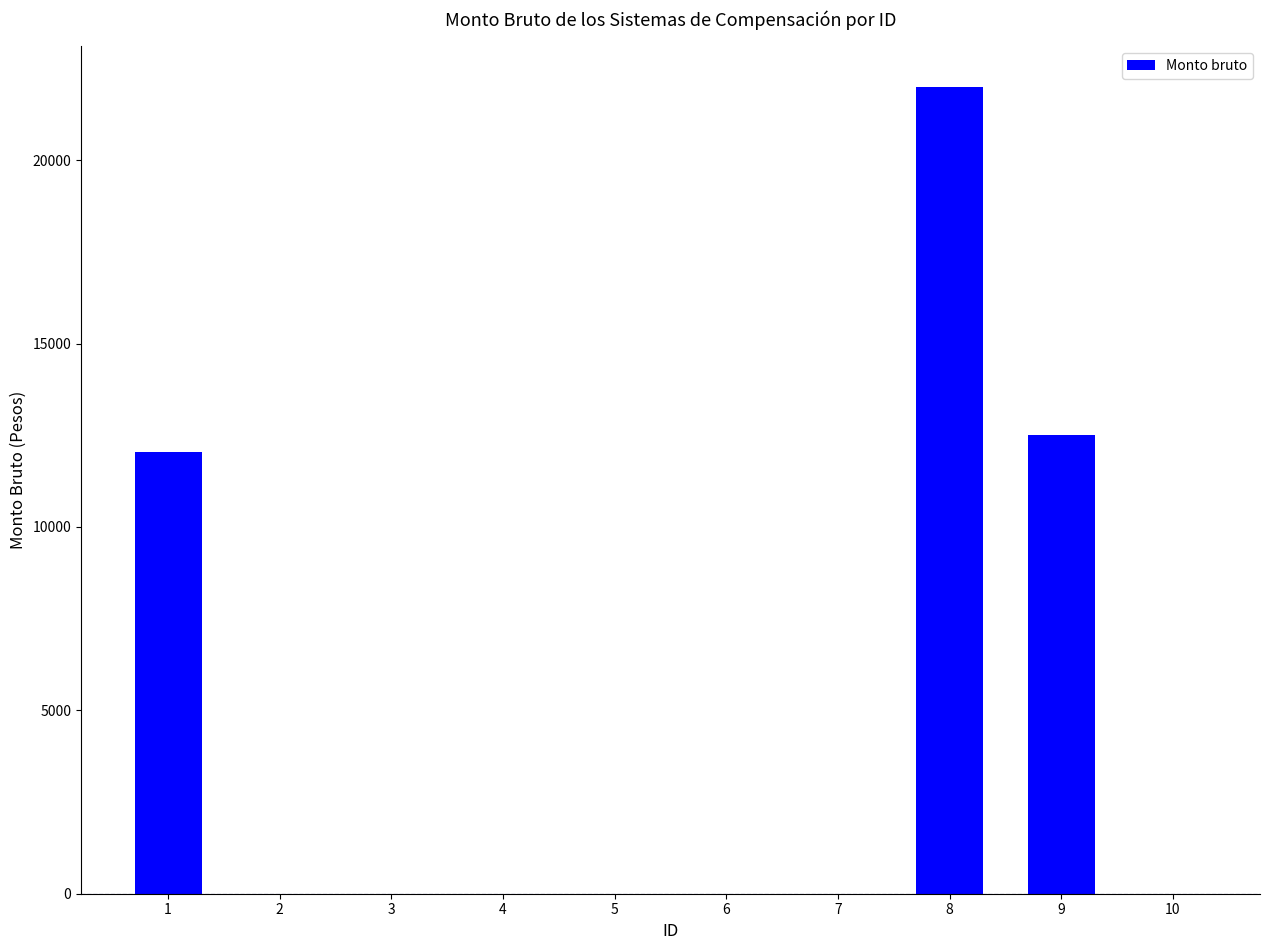

Reading left to right, extract all data points from this chart.

1=12033.5	2=0.0	3=0.0	4=0.0	5=0.0	6=0.0	7=0.0	8=21998.6	9=12507.3	10=0.0